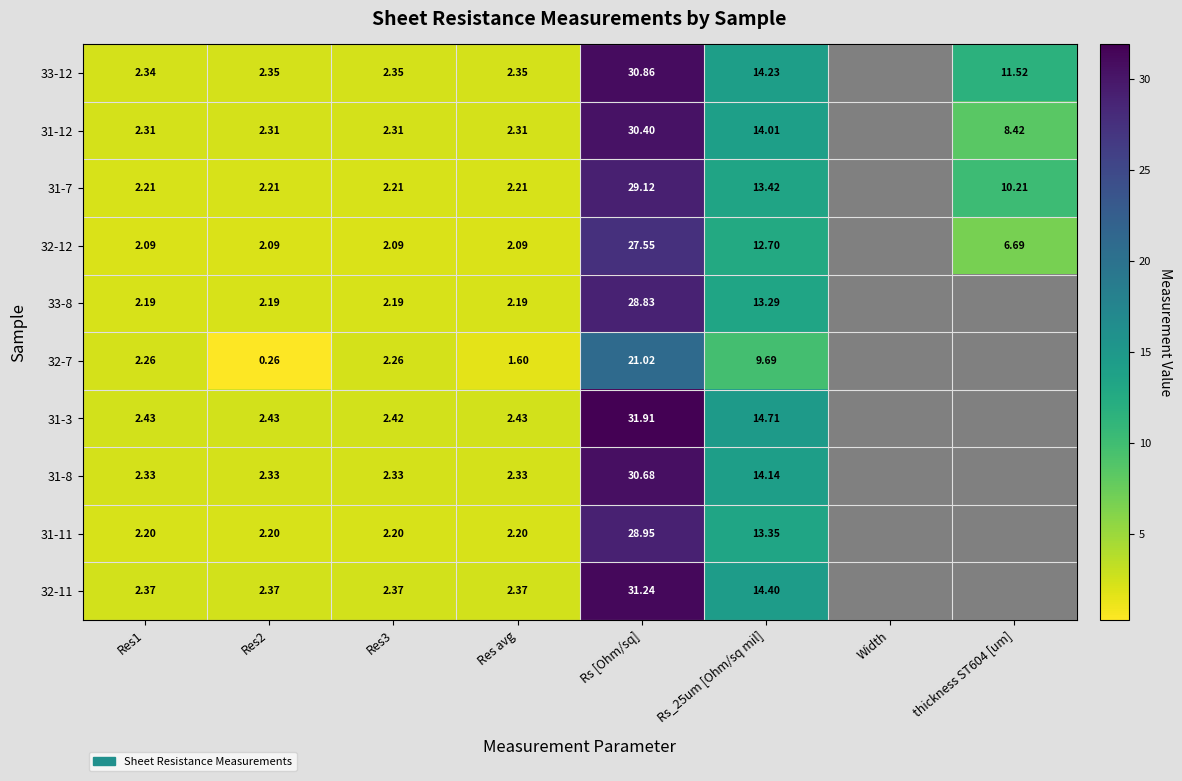

Is the value of 31-12 at Res2 greater than the value of 33-8 at Res1?

Yes